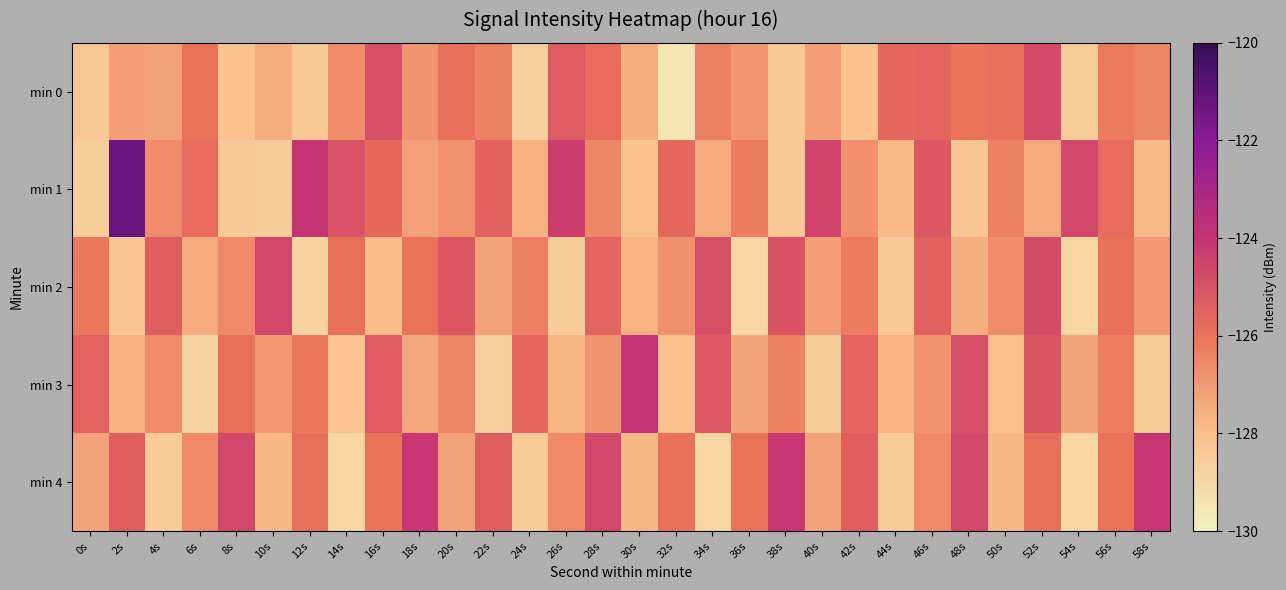

Which series has the widest spread of values?

min 1